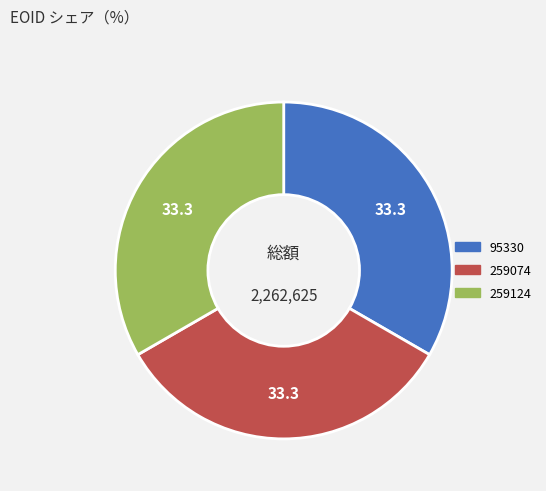

Combined, do 95330 and 259074 account for over 50%?

Yes